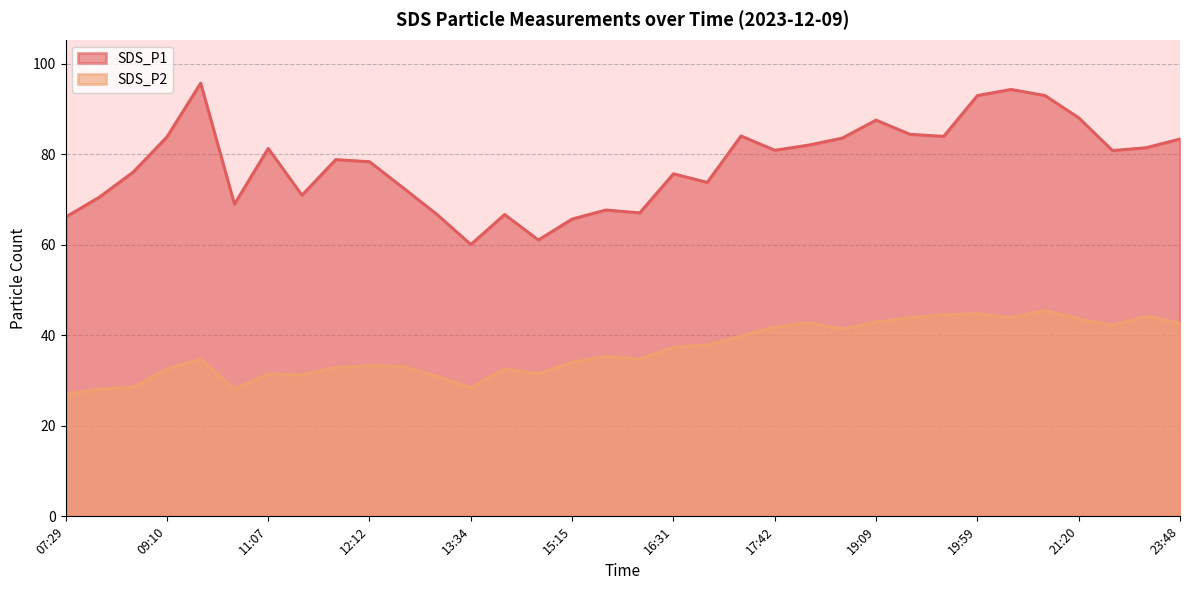

Reading left to right, what are all the values shown in this chart?

SDS_P1: 07:29=66.2	07:59=70.6	08:19=76.1	09:10=83.9	09:40=95.8	10:11=69.0	11:07=81.3	11:27=71.0	11:52=78.9	12:12=78.4	12:37=72.6	13:08=66.7	13:34=60.1	14:14=66.7	14:45=61.1	15:15=65.7	15:45=67.7	16:05=67.1	16:31=75.7	16:51=73.8	17:17=84.1	17:42=80.9	18:18=82.1	18:48=83.6	19:09=87.6	19:33=84.5	19:54=84.0	19:59=93.0	20:24=94.4	20:50=93.0	21:20=88.1	22:21=80.9	22:41=81.5	23:48=83.4
SDS_P2: 07:29=27.0	07:59=28.2	08:19=28.5	09:10=32.6	09:40=34.8	10:11=28.1	11:07=31.5	11:27=31.3	11:52=32.9	12:12=33.4	12:37=33.1	13:08=31.0	13:34=28.4	14:14=32.6	14:45=31.5	15:15=34.1	15:45=35.4	16:05=34.8	16:31=37.4	16:51=37.9	17:17=39.8	17:42=41.9	18:18=42.8	18:48=41.4	19:09=43.0	19:33=44.0	19:54=44.6	19:59=44.8	20:24=43.9	20:50=45.5	21:20=43.7	22:21=42.2	22:41=44.3	23:48=42.7